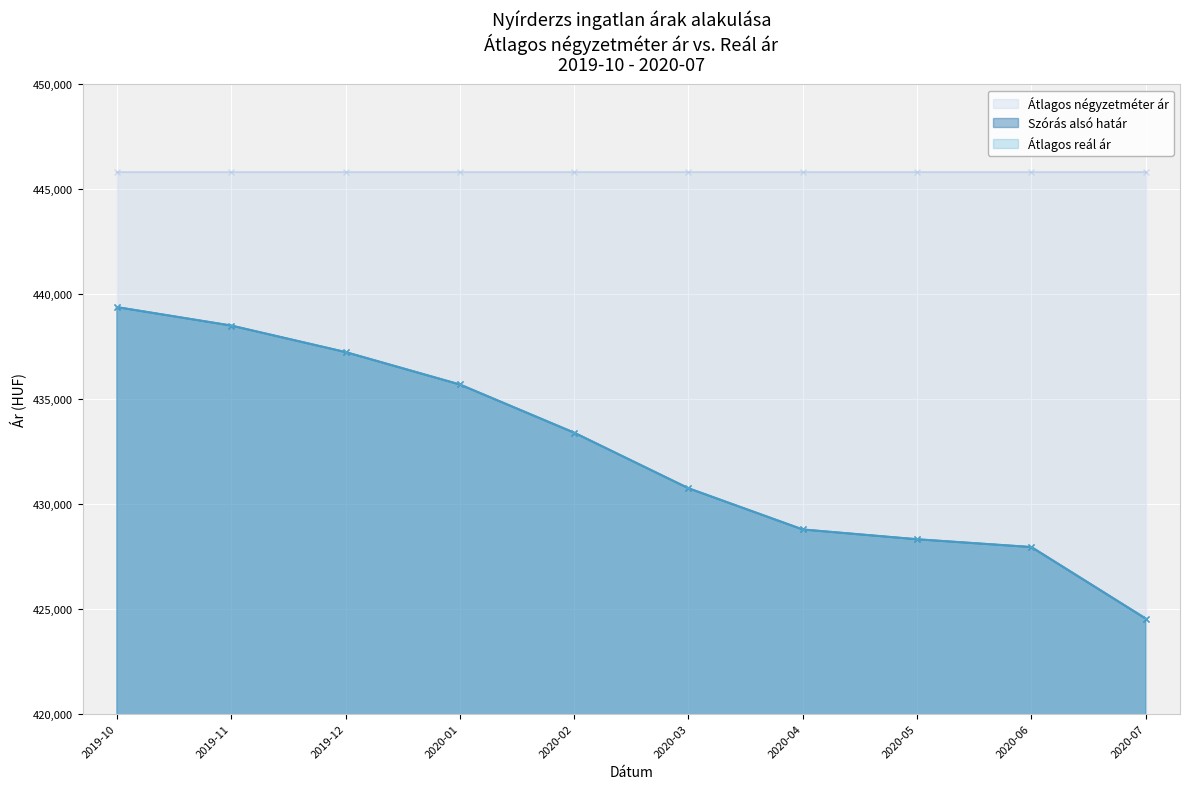

Is the value of Átlagos reál ár at 2020-03 greater than the value of Szórás alsó határ at 2020-01?

No